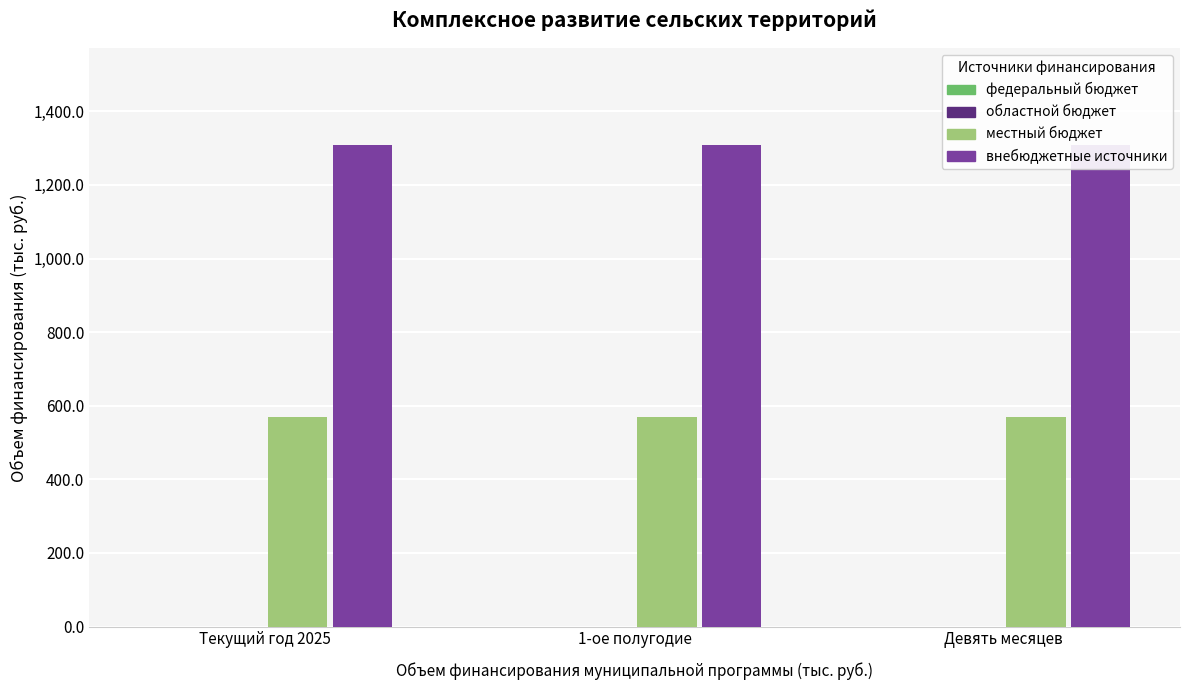

Between Текущий год 2025 and Девять месяцев, which series saw the biggest shift?

федеральный бюджет